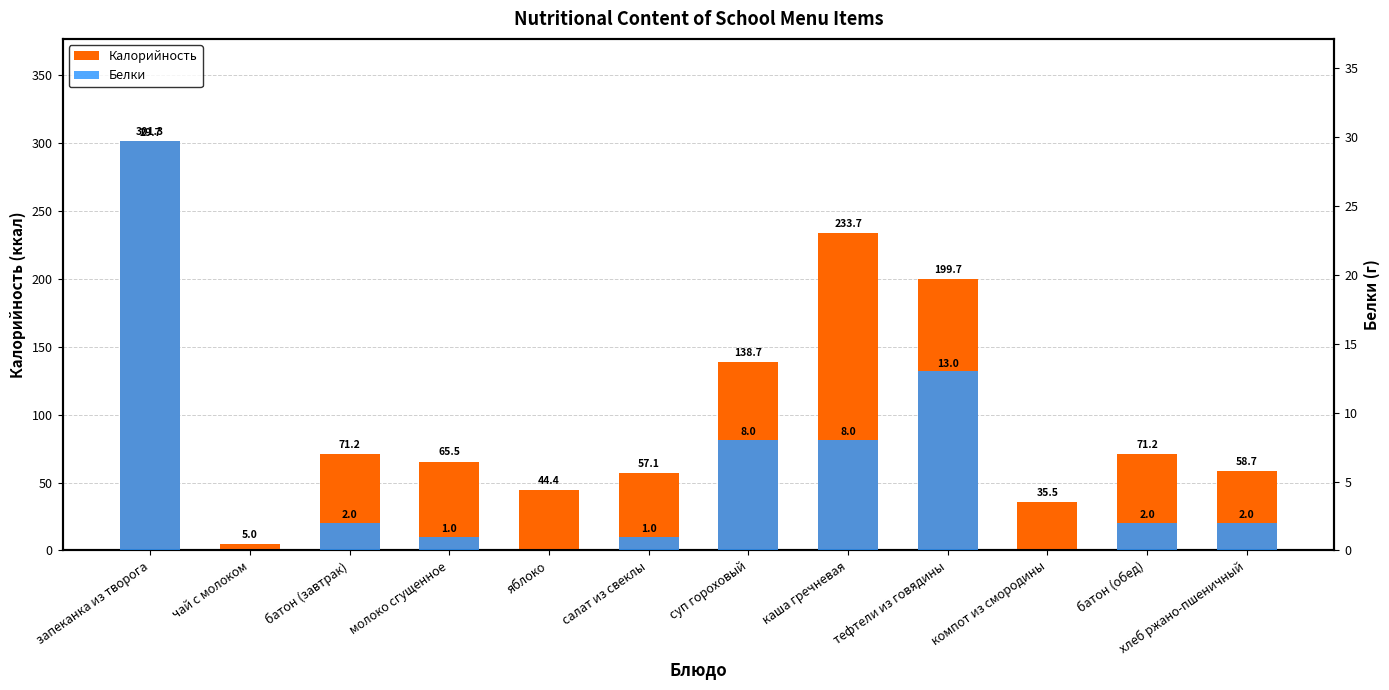

What is the difference between the Белки values at яблоко and суп гороховый?

8.0